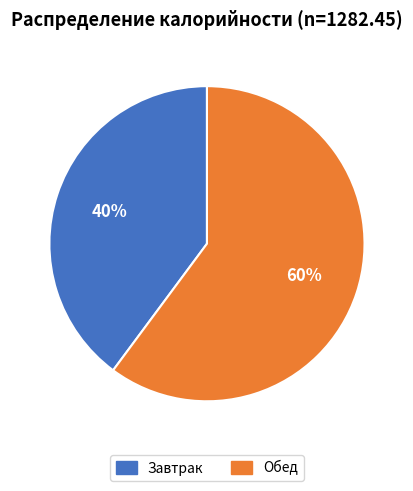

Combined, do Обед and Завтрак account for over 50%?

Yes